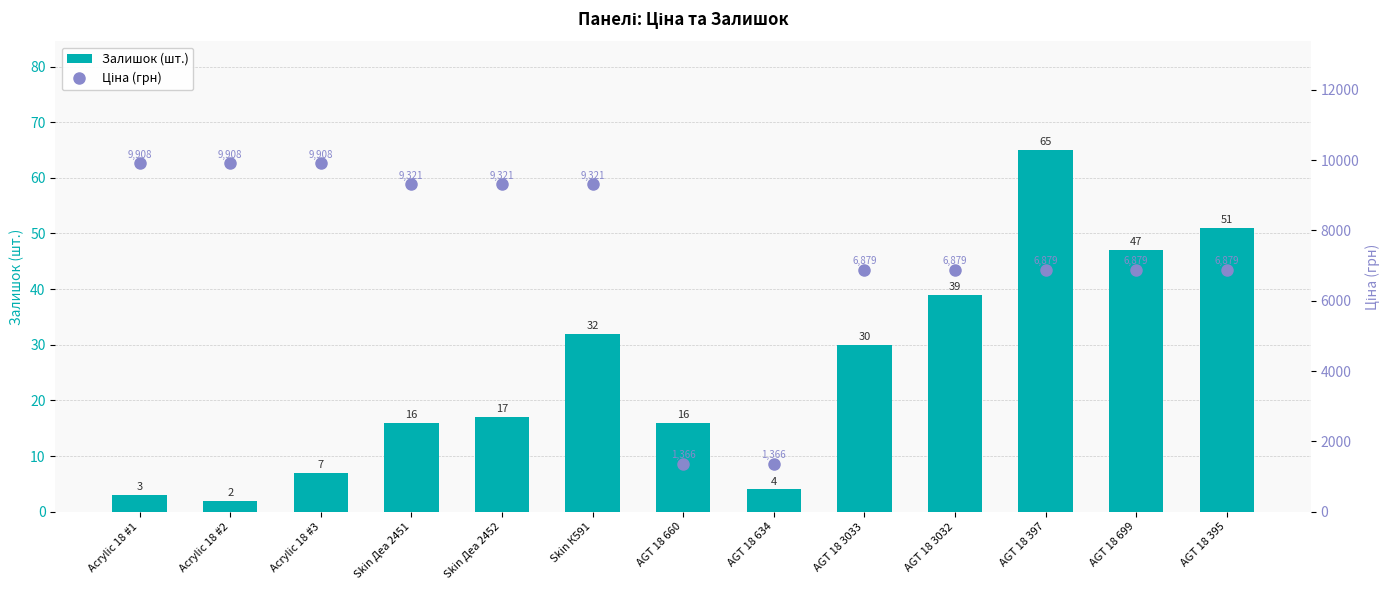

Is the value of Залишок (шт.) at AGT 18 3033 greater than the value of Ціна (грн) at AGT 18 660?

No